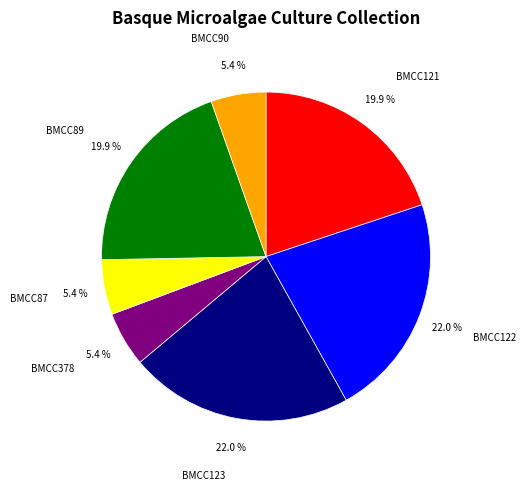

What portion of the pie excludes BMCC90?

94.6%